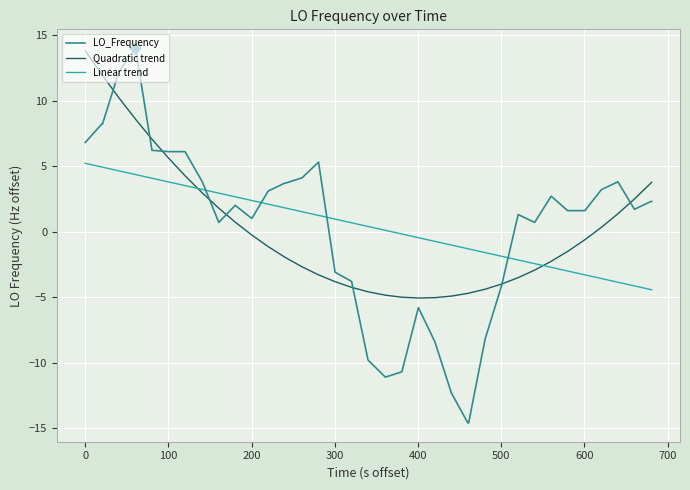

What is the greatest value displayed?

14.0